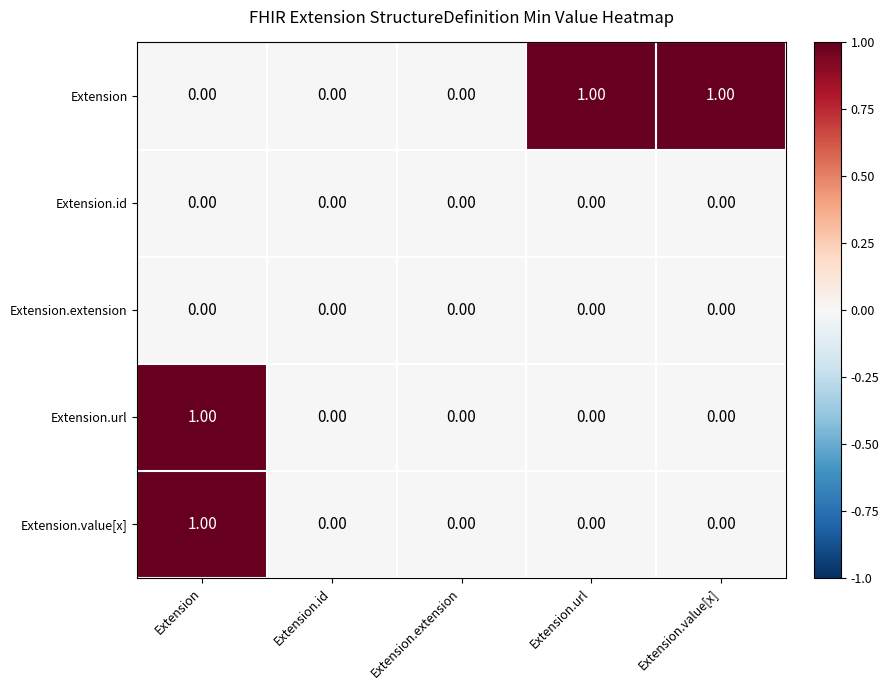

At which category is the sum across all series the highest?

Extension